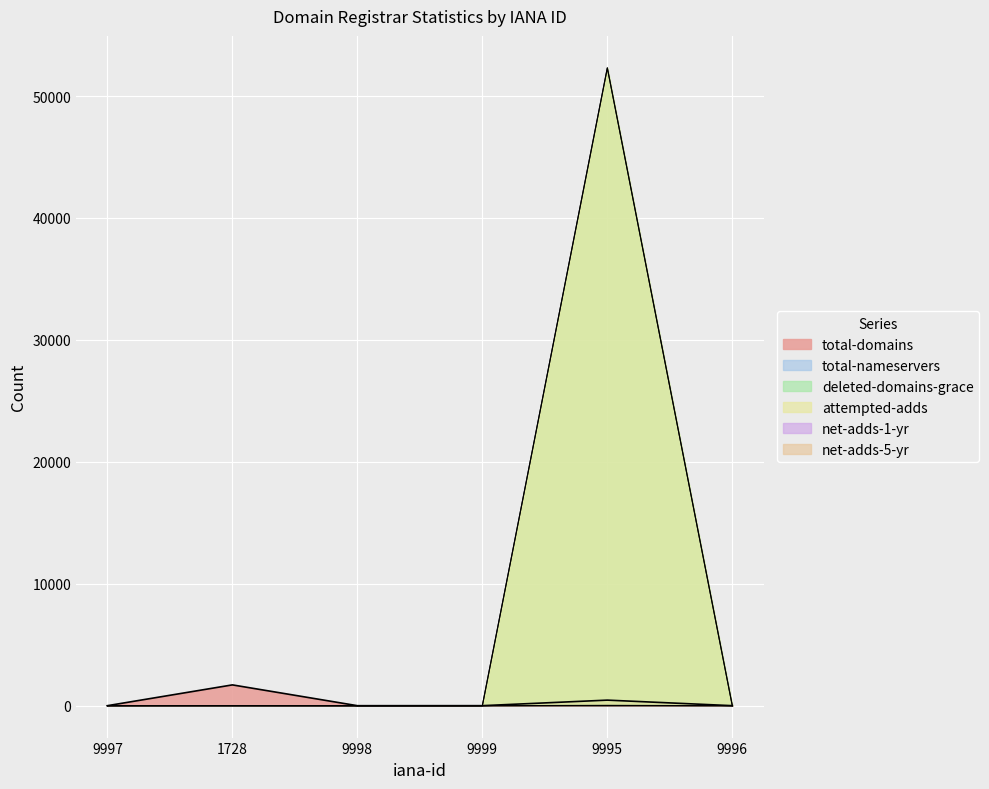

How many series are shown in this chart?

6